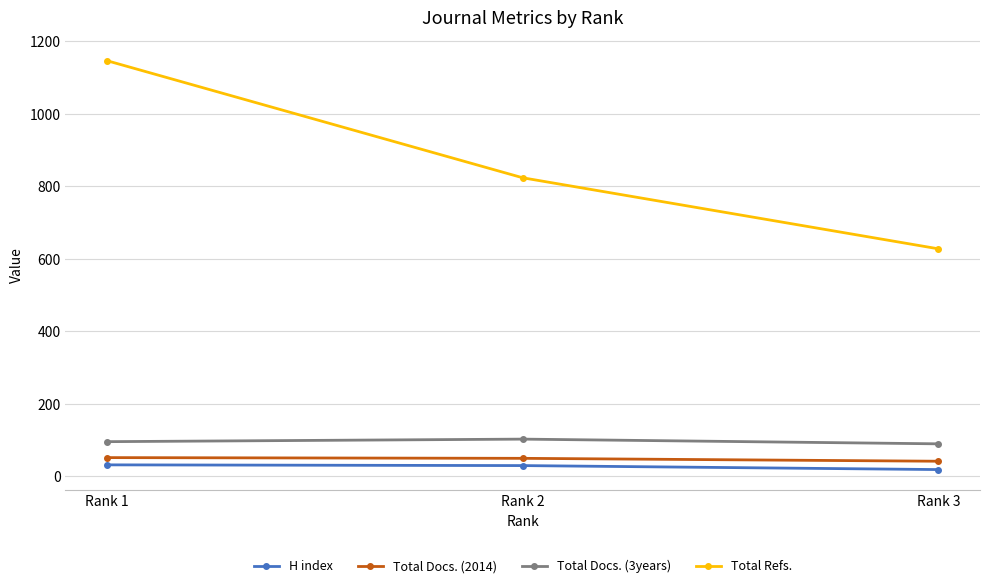

What is the value of the H index point at the 1st from the left?

32